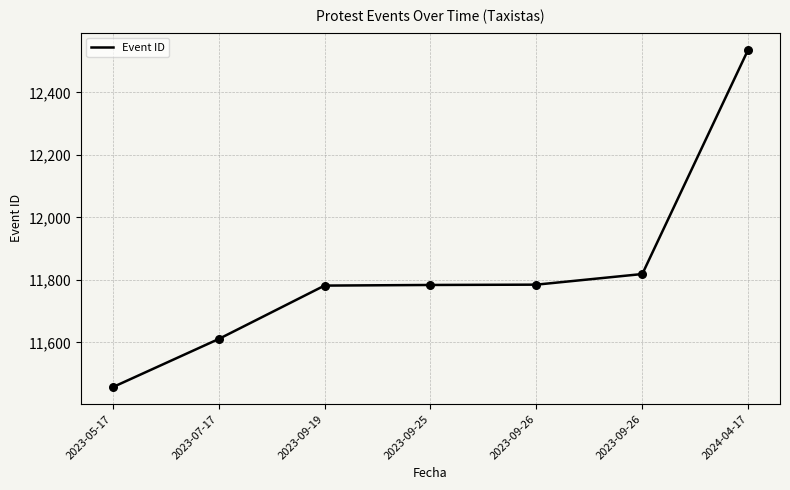

What is the change in value from 2023-07-17 to 2023-09-26?

+174